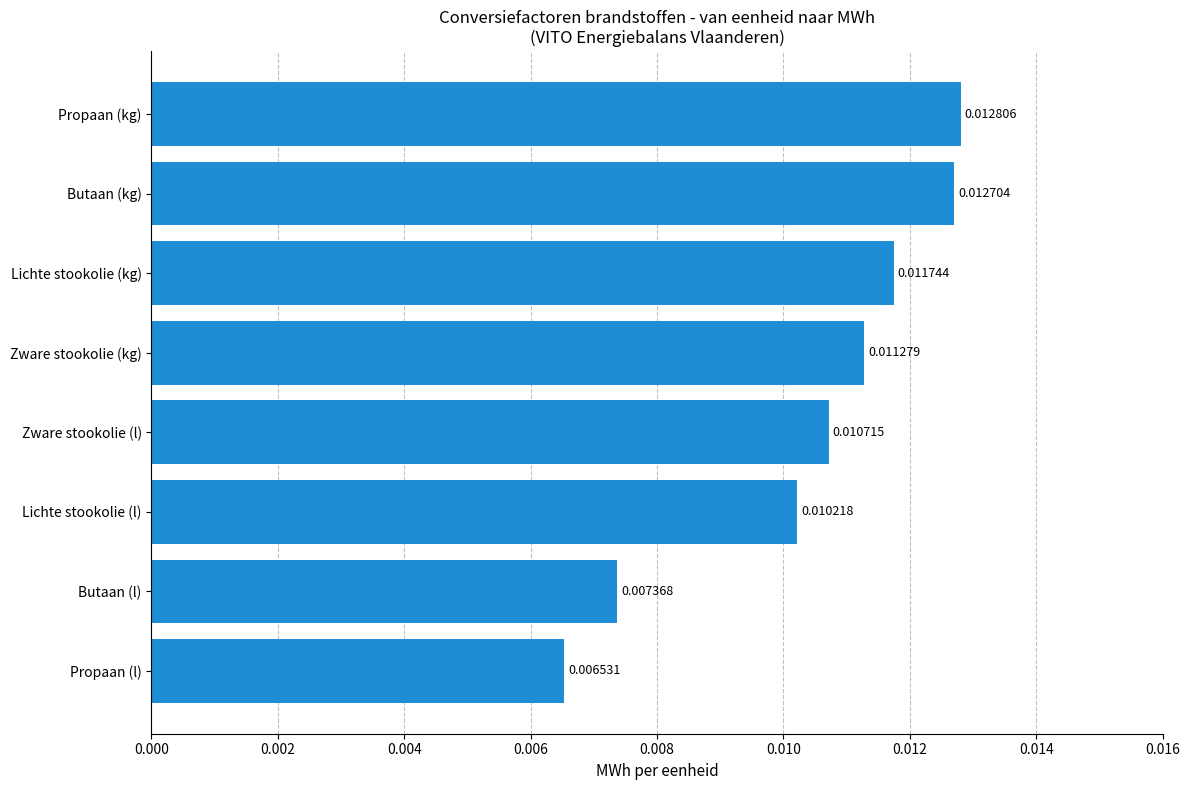

Which category has the highest value across all series?

Propaan (kg)